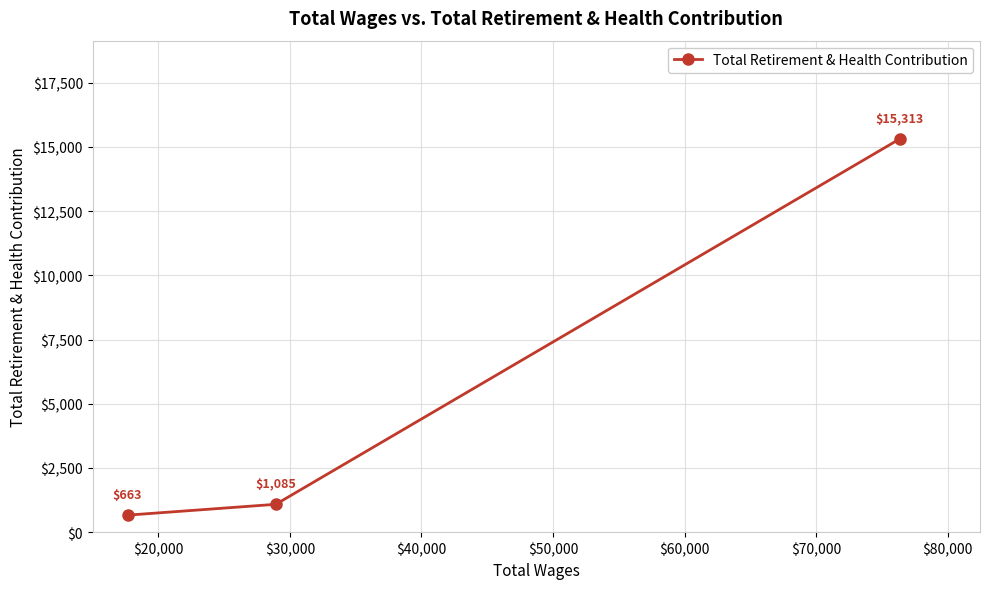

What is the value of the 2nd point from the left?

1085